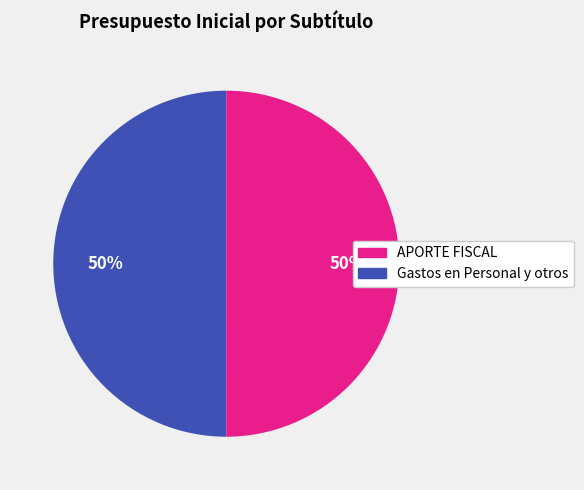

To the nearest percent, what is the average slice percentage?

50%